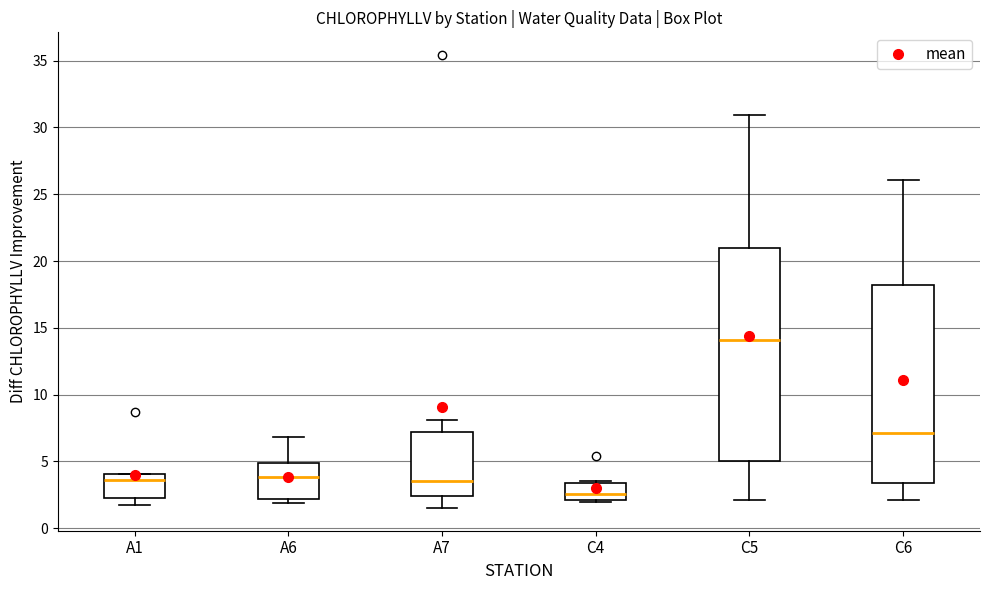

Comparing the boxes themselves (not the whiskers), which one is the tallest?

C5